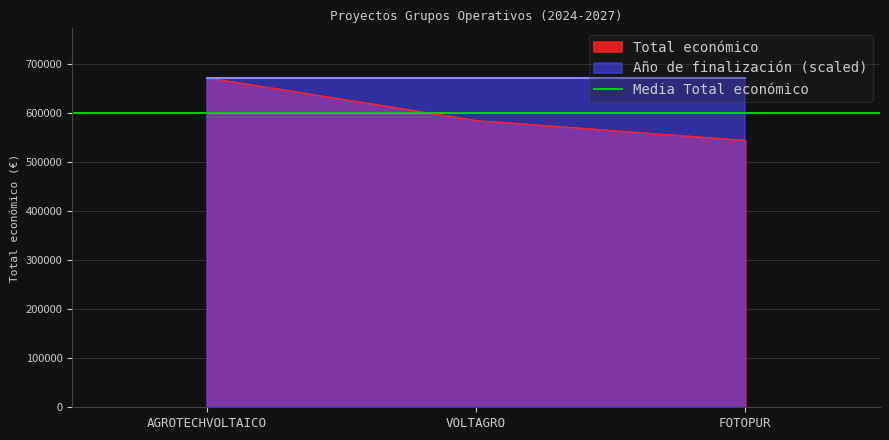

How many values are between 544746 and 672807?

3